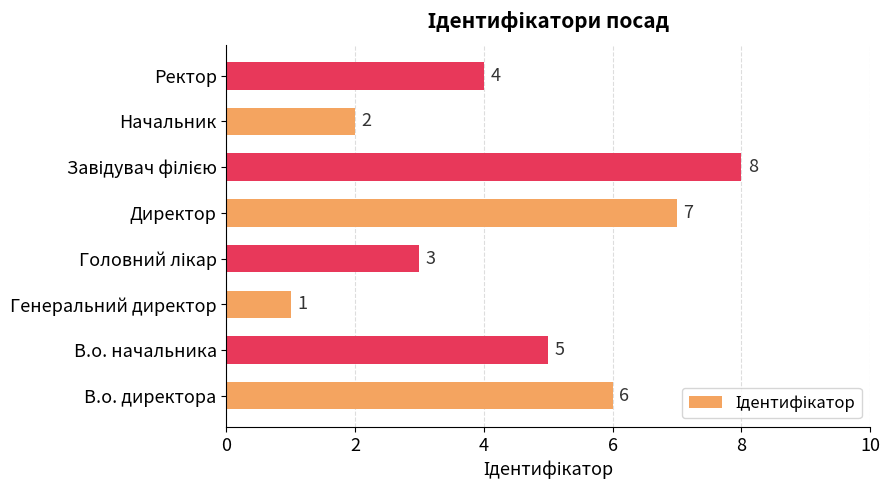

How many data points does each series have?

8